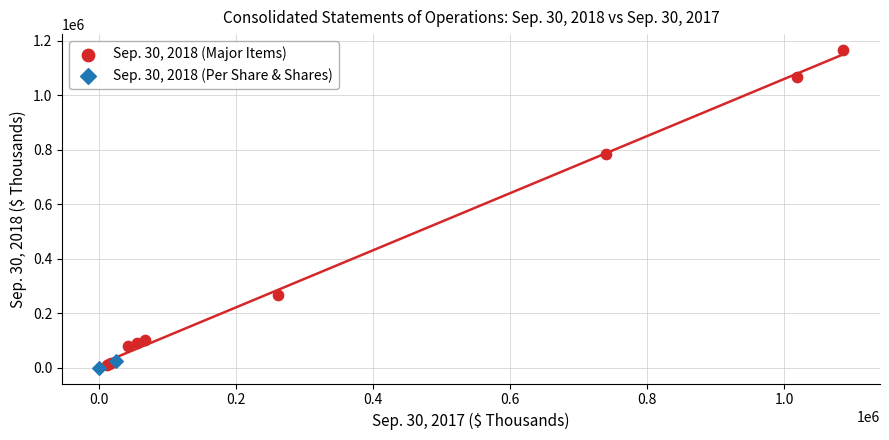

Which series contains the highest Y value?

Sep. 30, 2018 (Major Items)